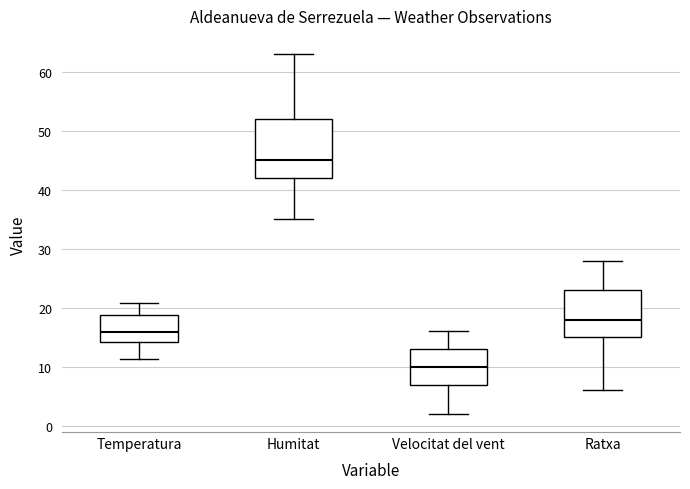

Reading left to right, transcribe this box plot: for each box, give where its median line is, the range the box spans, and where its two whiskers end, as read against the y-axis. The values are not printed on the chart, so give them approximately, as read against the axis.

Temperatura: median 16, box 14 to 19, whiskers 11 to 21
Humitat: median 45, box 42 to 52, whiskers 35 to 63
Velocitat del vent: median 10, box 7 to 13, whiskers 2 to 16
Ratxa: median 18, box 15 to 23, whiskers 6 to 28